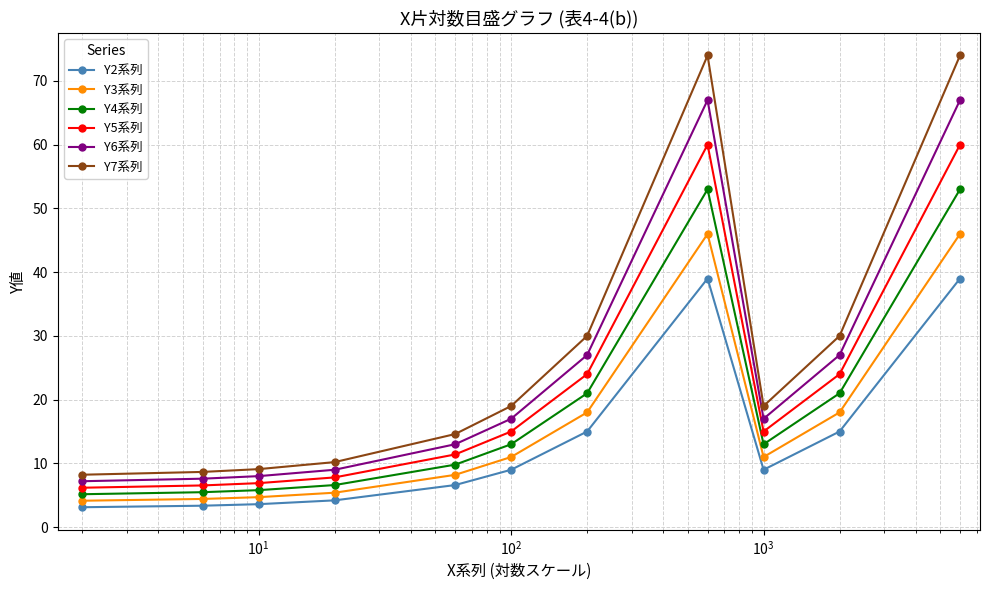

What is the highest value of the Y4系列 series?

53.0